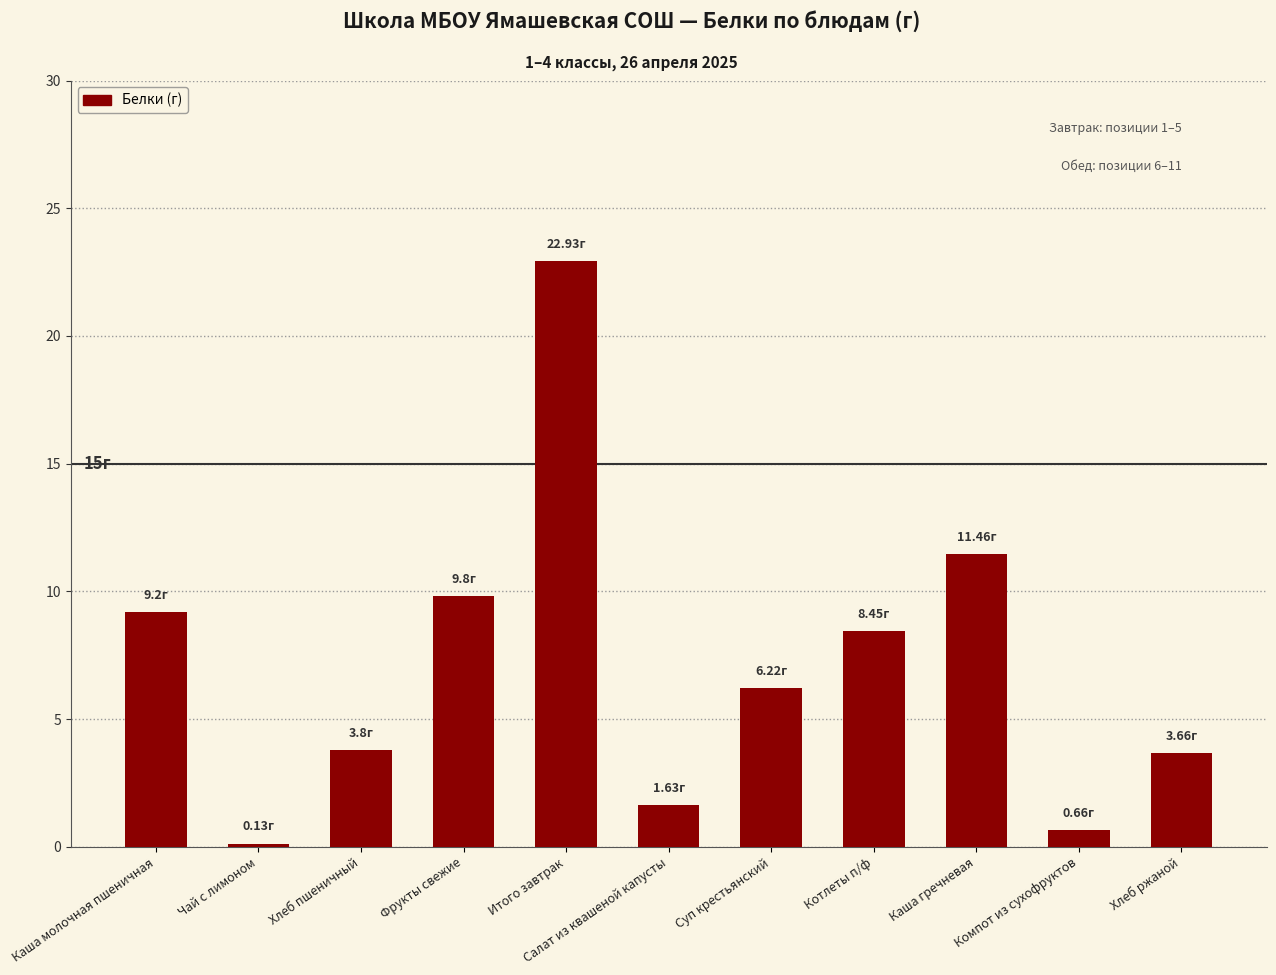

What is the maximum value shown in the chart?

22.9